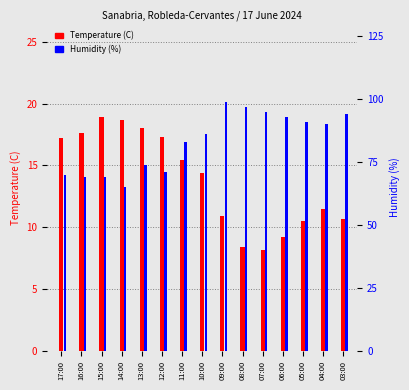

Reading left to right, what are all the values shown in this chart?

Temperature (C): 17:00=17.2	16:00=17.6	15:00=18.9	14:00=18.7	13:00=18.0	12:00=17.3	11:00=15.4	10:00=14.4	09:00=10.9	08:00=8.4	07:00=8.2	06:00=9.2	05:00=10.5	04:00=11.5	03:00=10.7
Humidity (%): 17:00=70.0	16:00=69.0	15:00=69.0	14:00=65.0	13:00=74.0	12:00=71.0	11:00=83.0	10:00=86.0	09:00=99.0	08:00=97.0	07:00=95.0	06:00=93.0	05:00=91.0	04:00=90.0	03:00=94.0